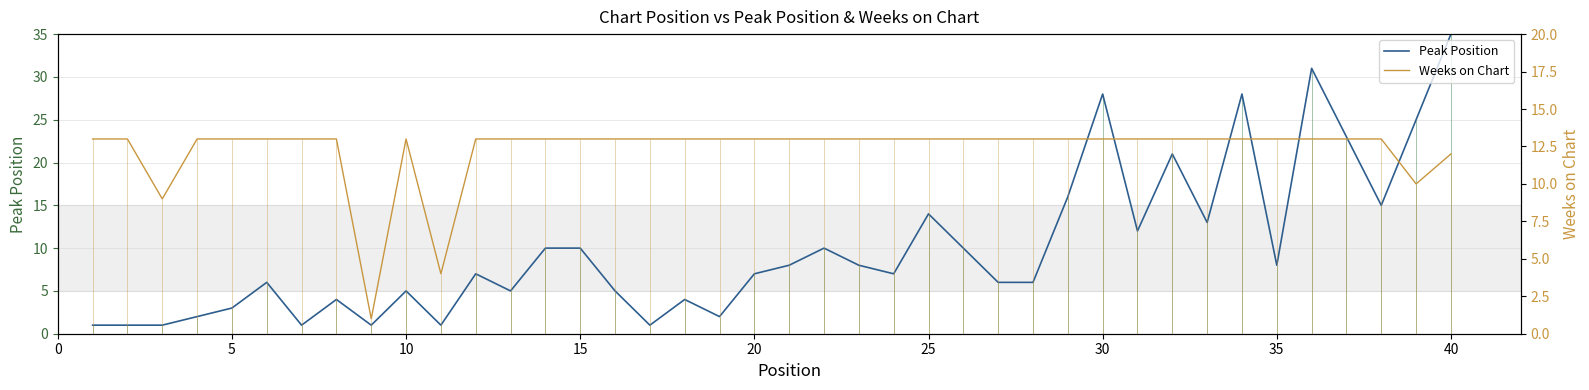

Is it true that Peak Position equals 16 at 35?

False